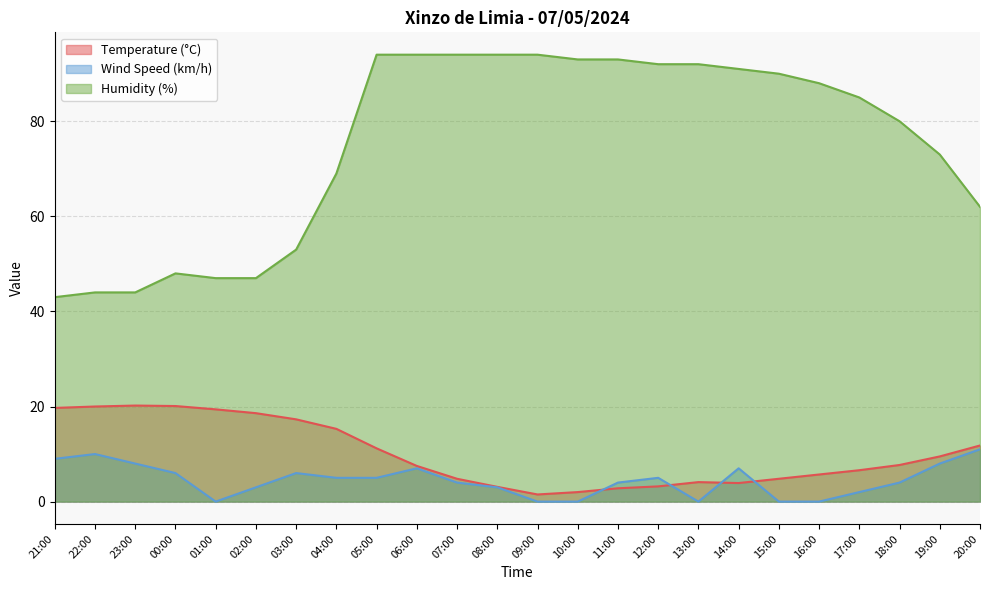

What is the sum of the Humidity (%) values at 23:00 and 01:00?

91.0